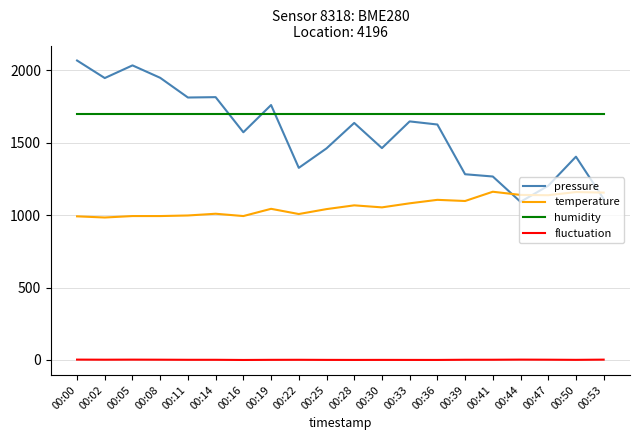

At which label does pressure first exceed 1626?

00:00